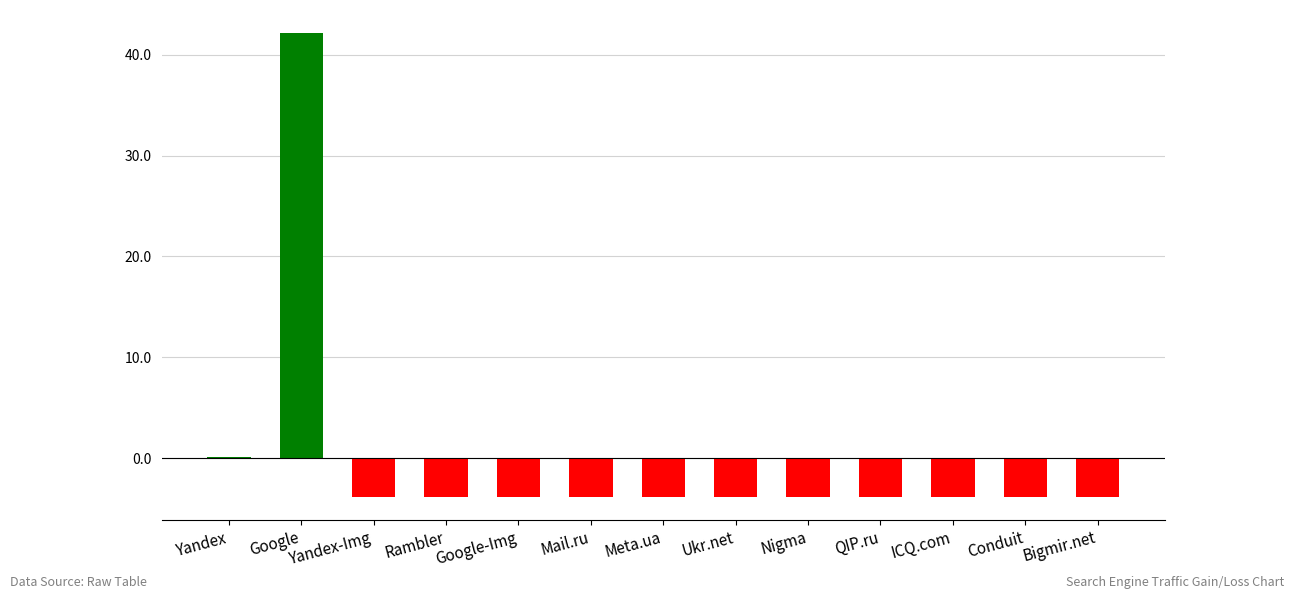

What is the label of the 8th bar from the left?

Ukr.net